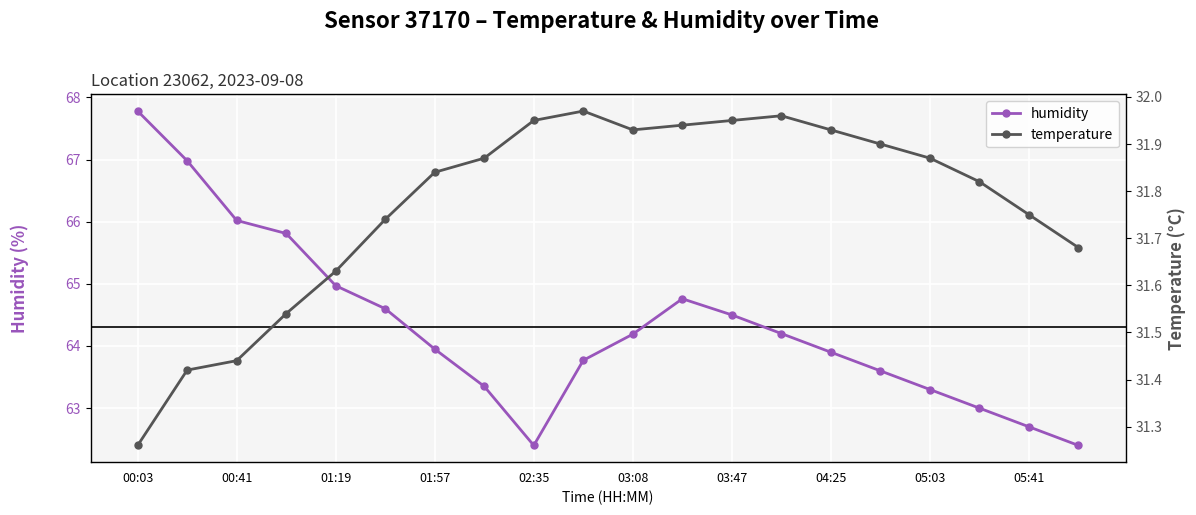

What is the maximum value shown in the chart?

67.8